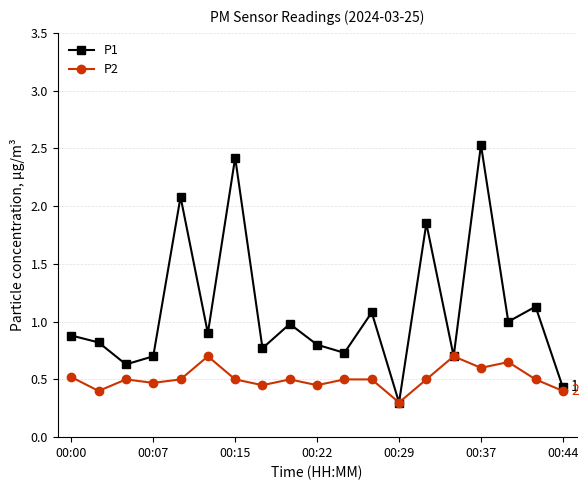

Which series has the largest range (max minus min)?

P1